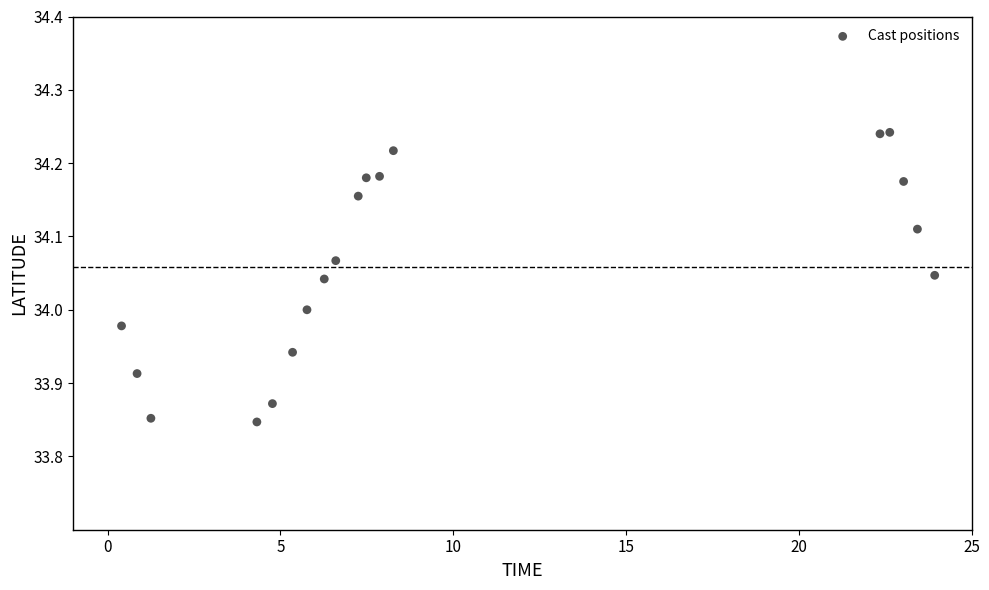

What is the range of X values (max minus min)?

23.5